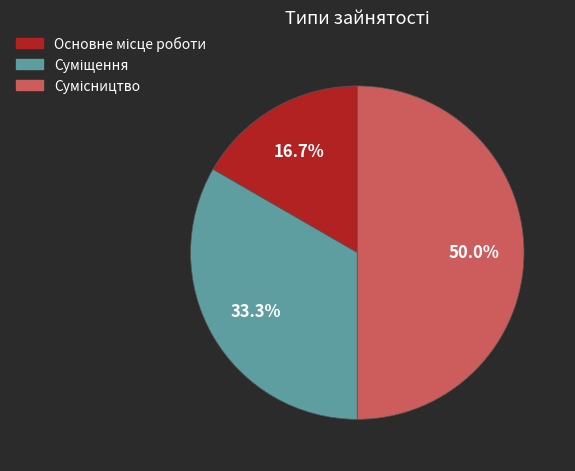

To the nearest percent, what portion does Основне місце роботи represent?

17%